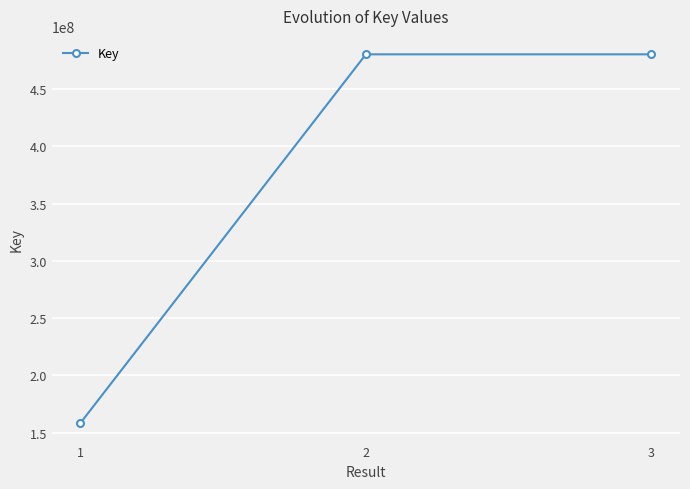

The chart shows a value of 627103781 at 3. True or false?

False